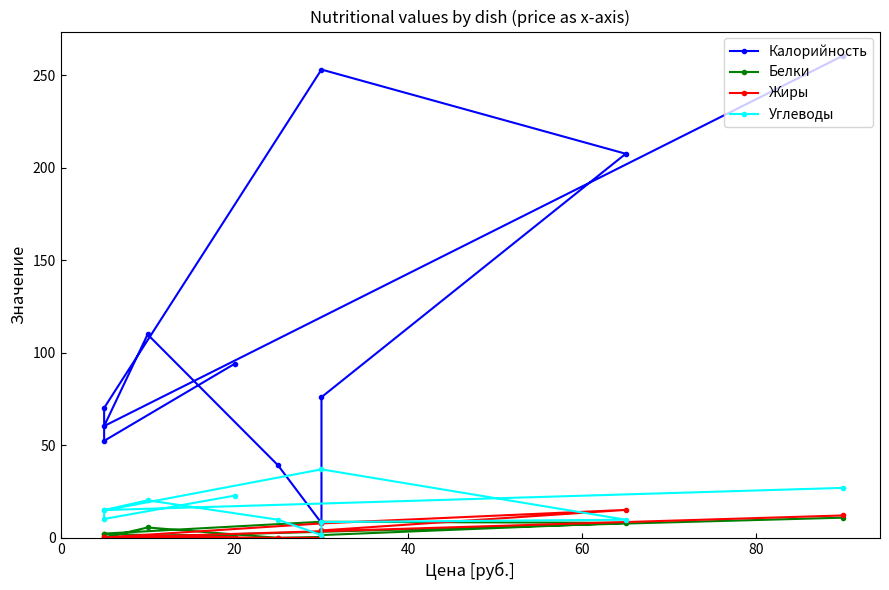

What is the value of the Белки point at the 10th from the left?

2.0